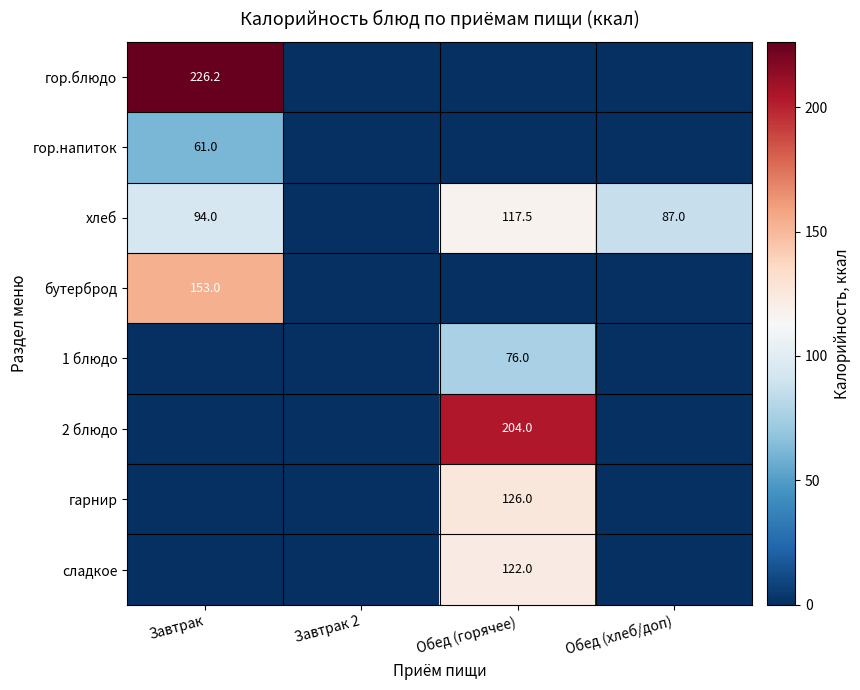

The 1 блюдо series shows 126.8 at Обед (горячее). True or false?

False